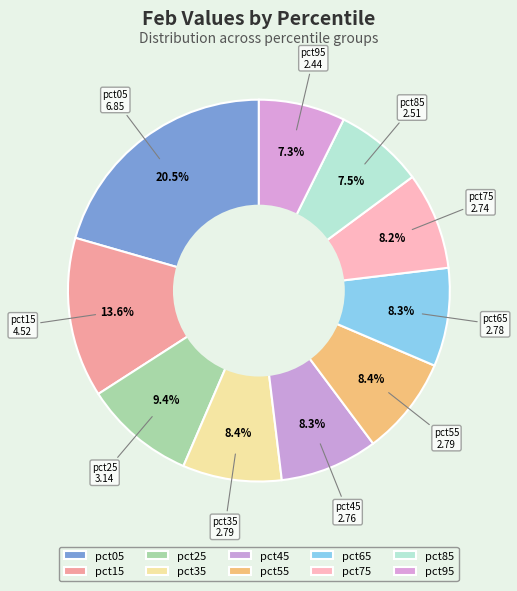

Which has a higher value, pct85 or pct05?

pct05